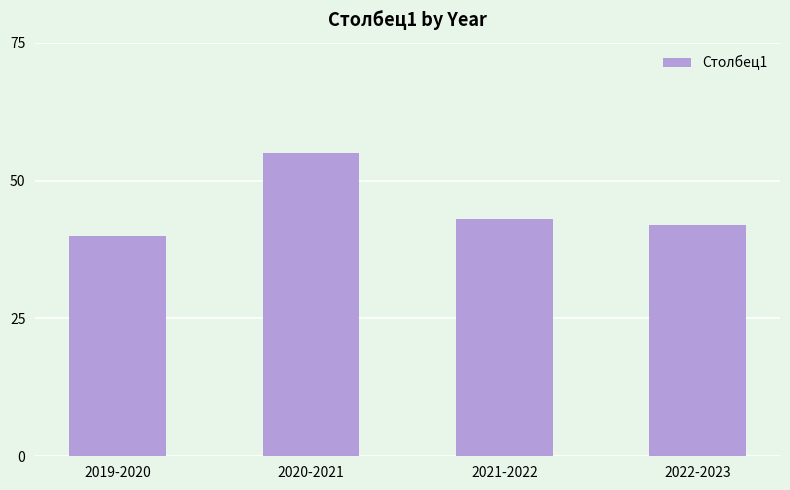

Are the bars grouped side by side (vs. stacked)?

No